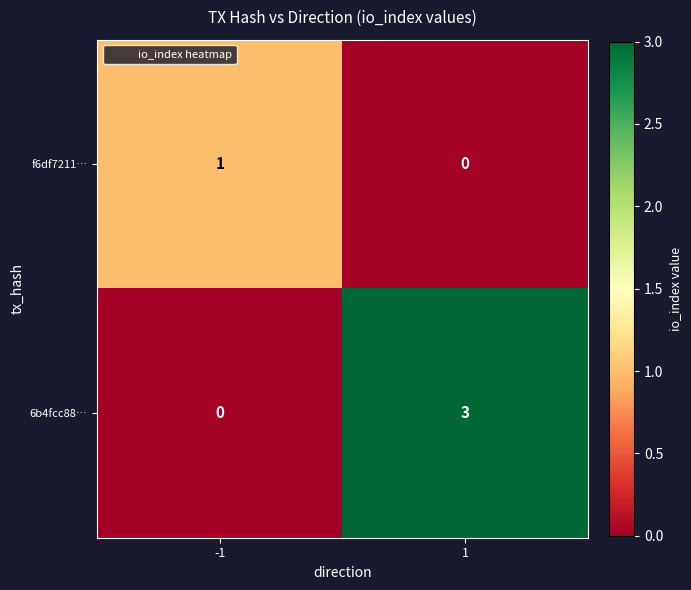

Which category has the highest value across all series?

1